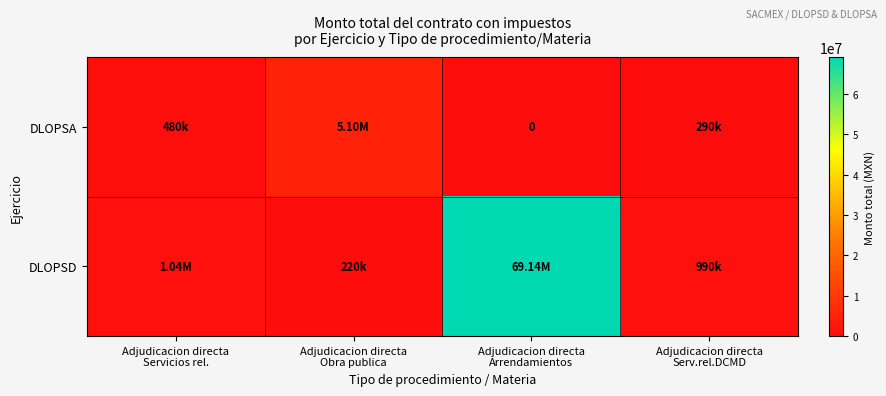

At which category is the sum across all series the highest?

Adjudicacion directa
Arrendamientos